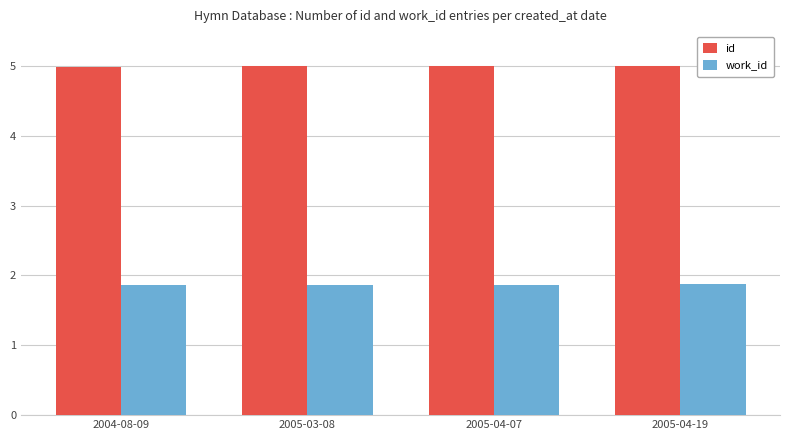

Is the value of work_id at 2005-04-19 greater than the value of id at 2005-04-07?

No